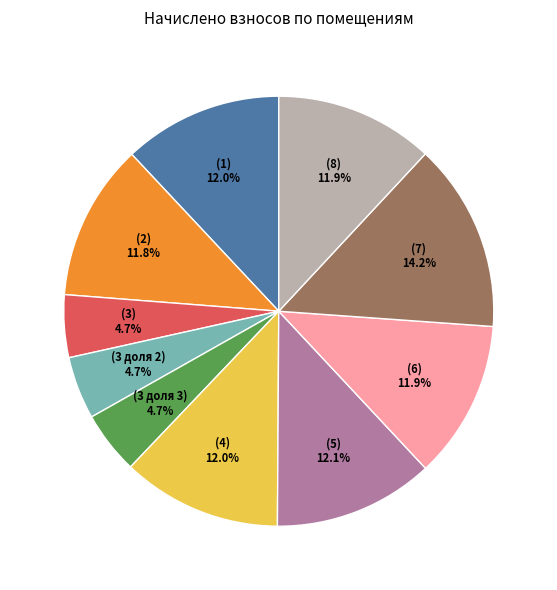

Is there any slice that represents more than half of the pie?

No